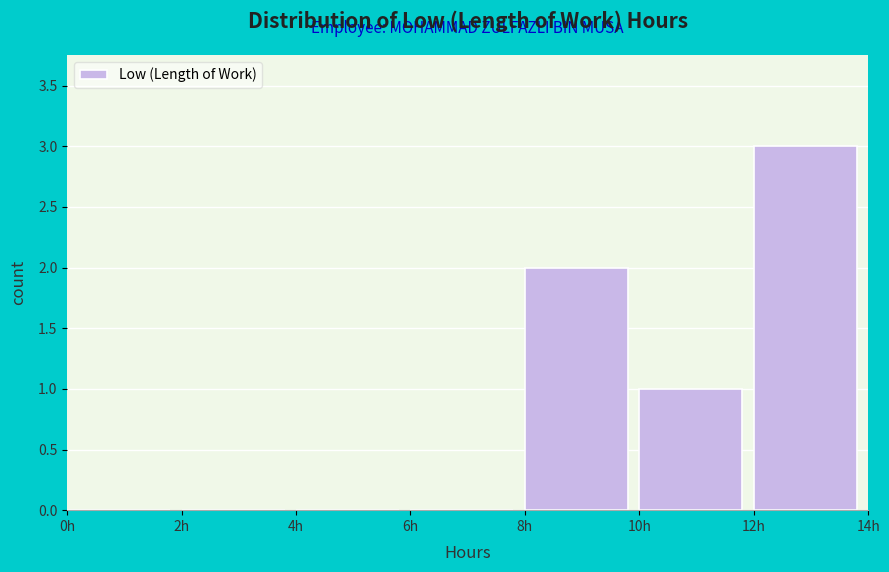

Reading left to right, transcribe this chart: for each bar, give the range it covers on the x-axis and its height. The values are not printed on the chart, so give them approximately, as read against the axis.

0 to 2: 0
2 to 4: 0
4 to 6: 0
6 to 8: 0
8 to 10: 2
10 to 12: 1
12 to 14: 3